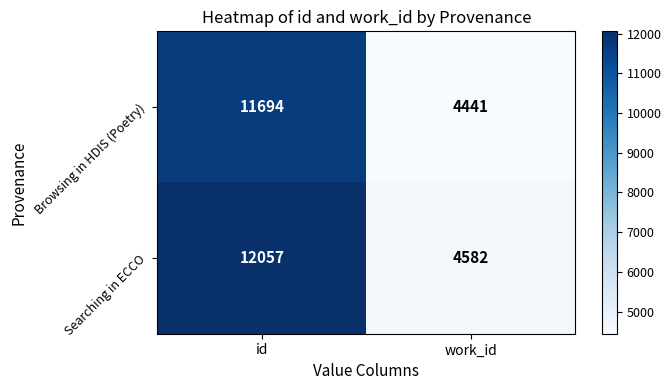

True or false: Searching in ECCO has a value of 17967 at id.

False